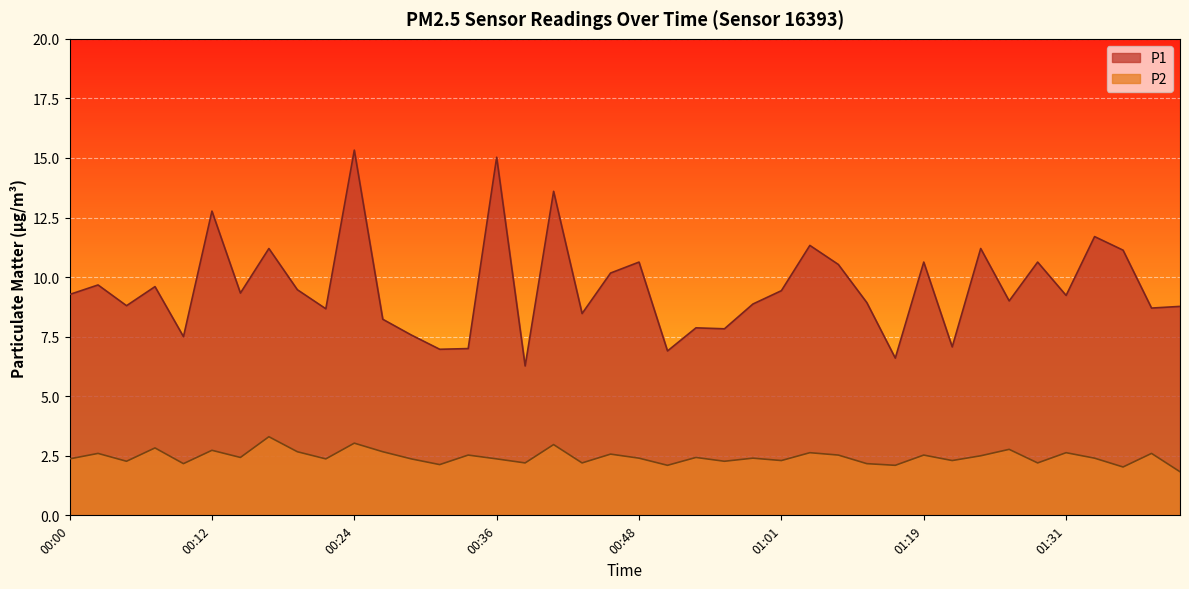

Where does the P2 series first go above 2?

00:00